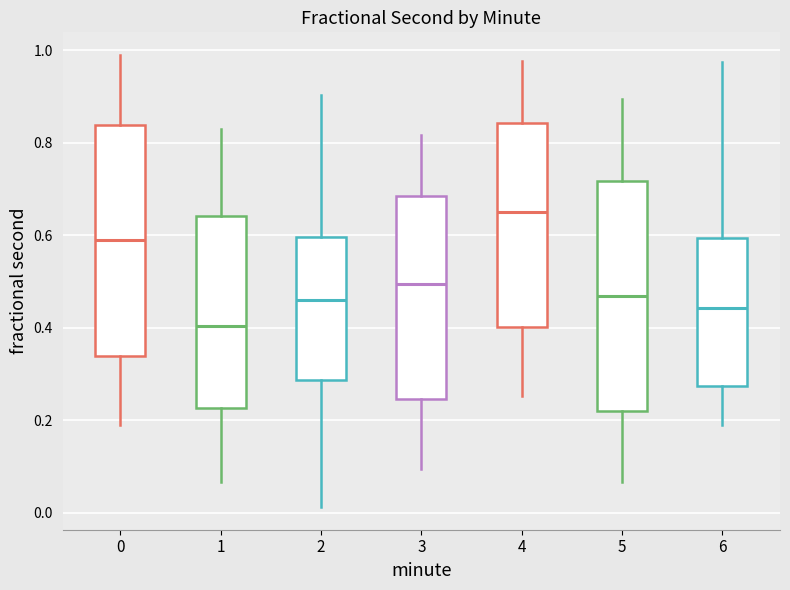

Reading left to right, transcribe this box plot: for each box, give where its median line is, the range the box spans, and where its two whiskers end, as read against the y-axis. The values are not printed on the chart, so give them approximately, as read against the axis.

0: median 0.58, box 0.34 to 0.84, whiskers 0.18 to 0.98
1: median 0.40, box 0.22 to 0.64, whiskers 0.06 to 0.82
2: median 0.46, box 0.28 to 0.60, whiskers 0.02 to 0.90
3: median 0.50, box 0.24 to 0.68, whiskers 0.10 to 0.82
4: median 0.64, box 0.40 to 0.84, whiskers 0.26 to 0.98
5: median 0.46, box 0.22 to 0.72, whiskers 0.06 to 0.90
6: median 0.44, box 0.28 to 0.60, whiskers 0.18 to 0.98